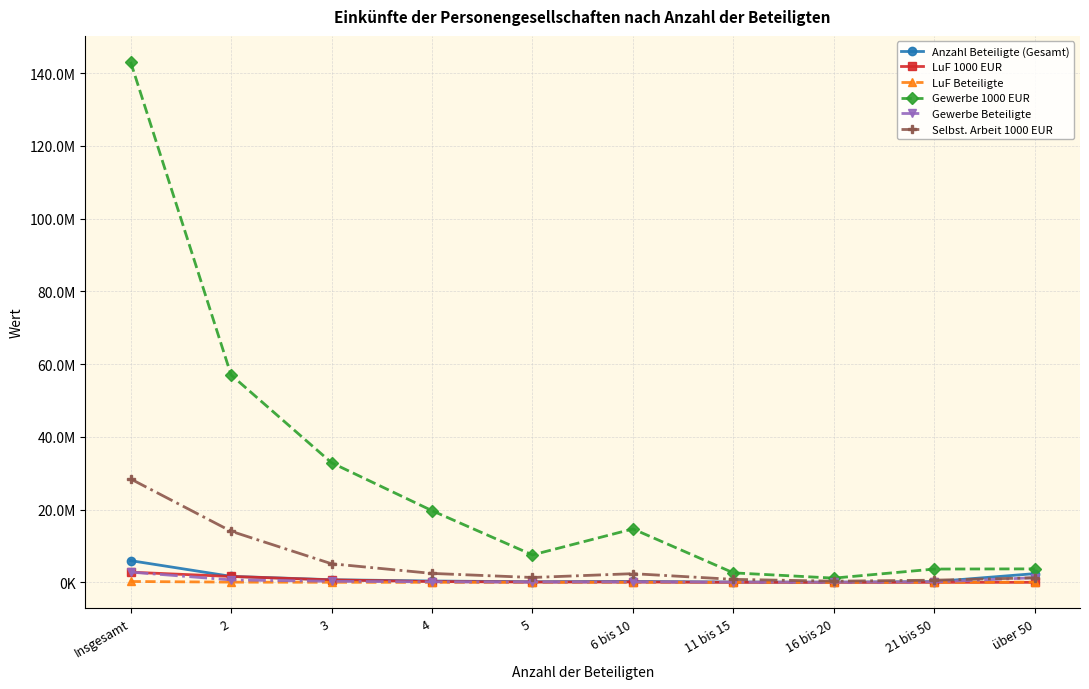

Is it true that Selbst. Arbeit 1000 EUR equals 24833667 at 2?

False